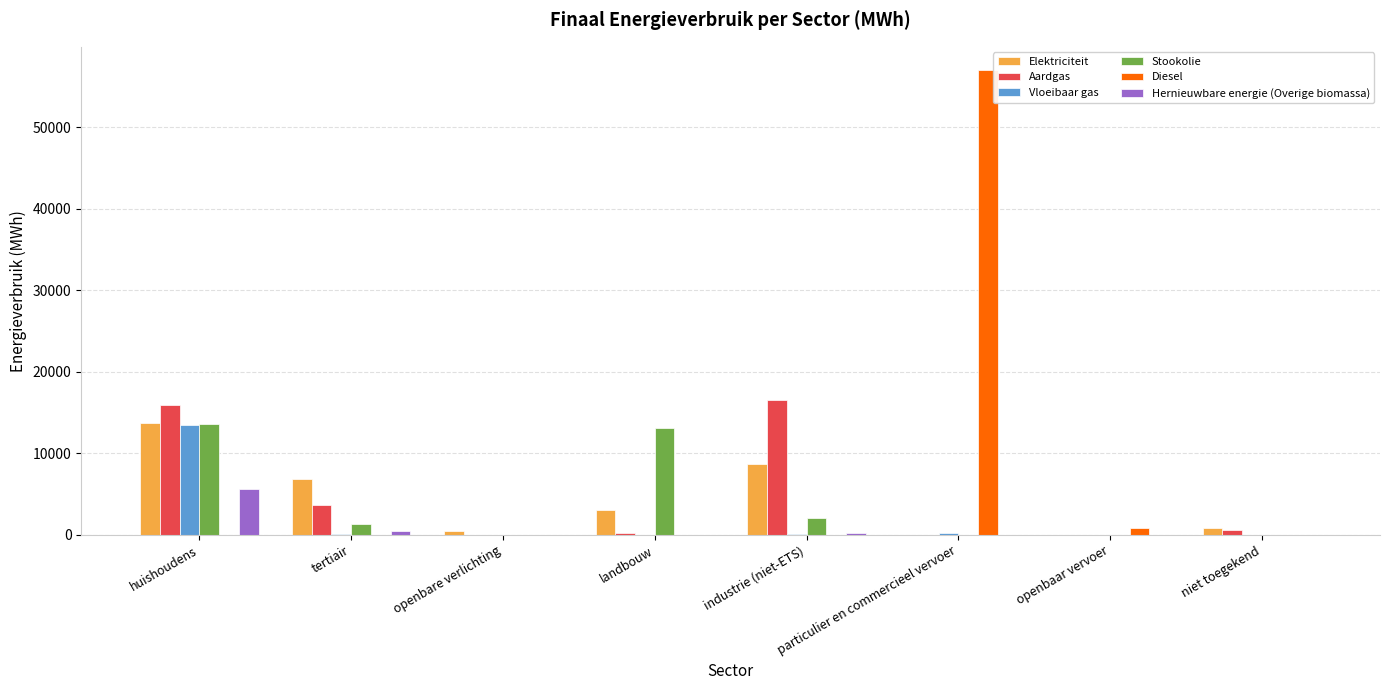

Which series has the largest total across all categories?

Diesel